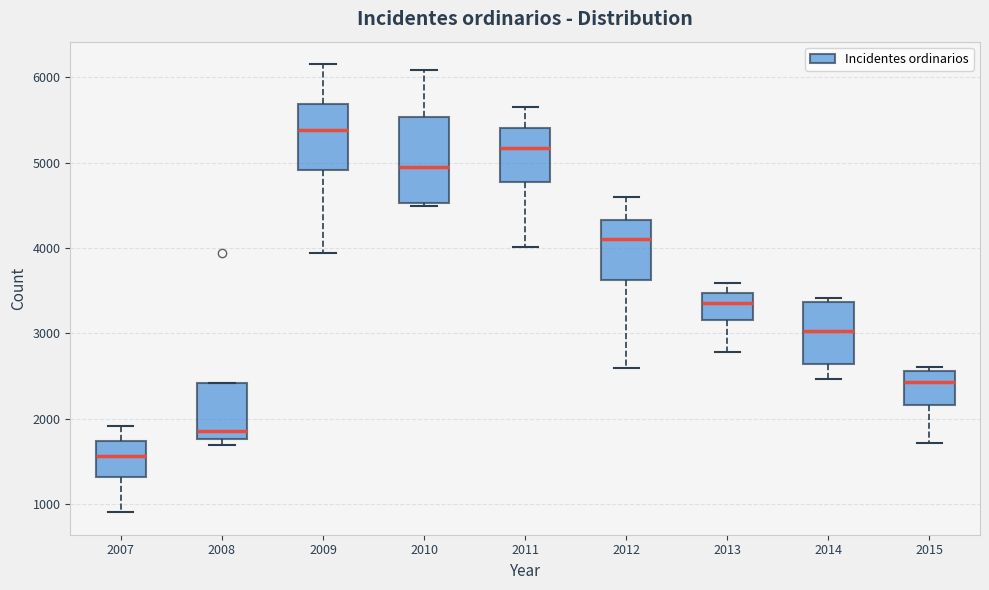

Which box is the tallest, from its lower edge to its upper edge?

2010